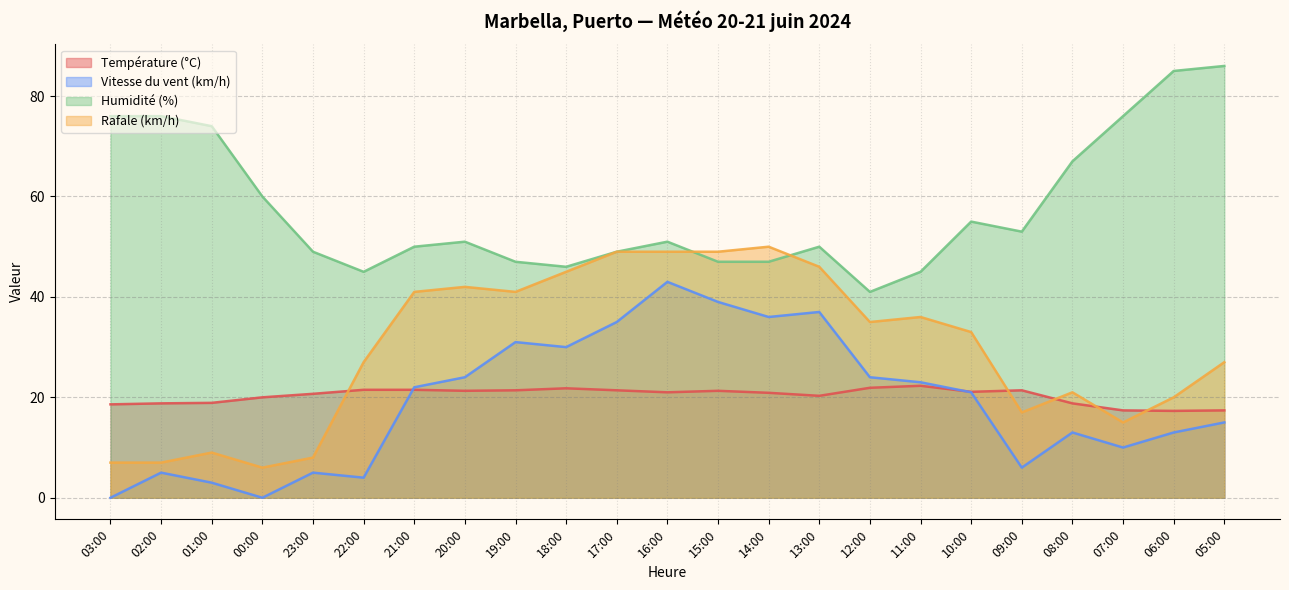

What is the label of the 20th point from the right?

00:00